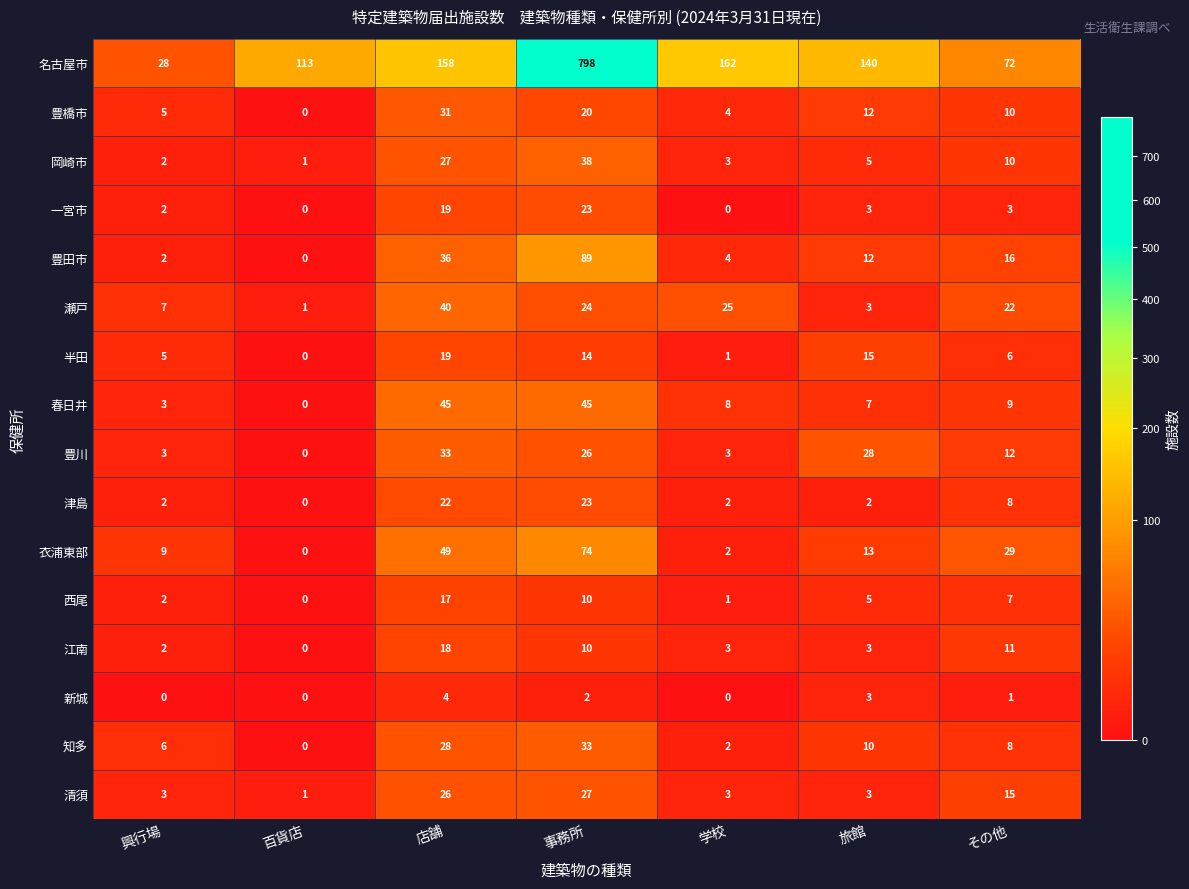

How many categories are shown in the chart?

7